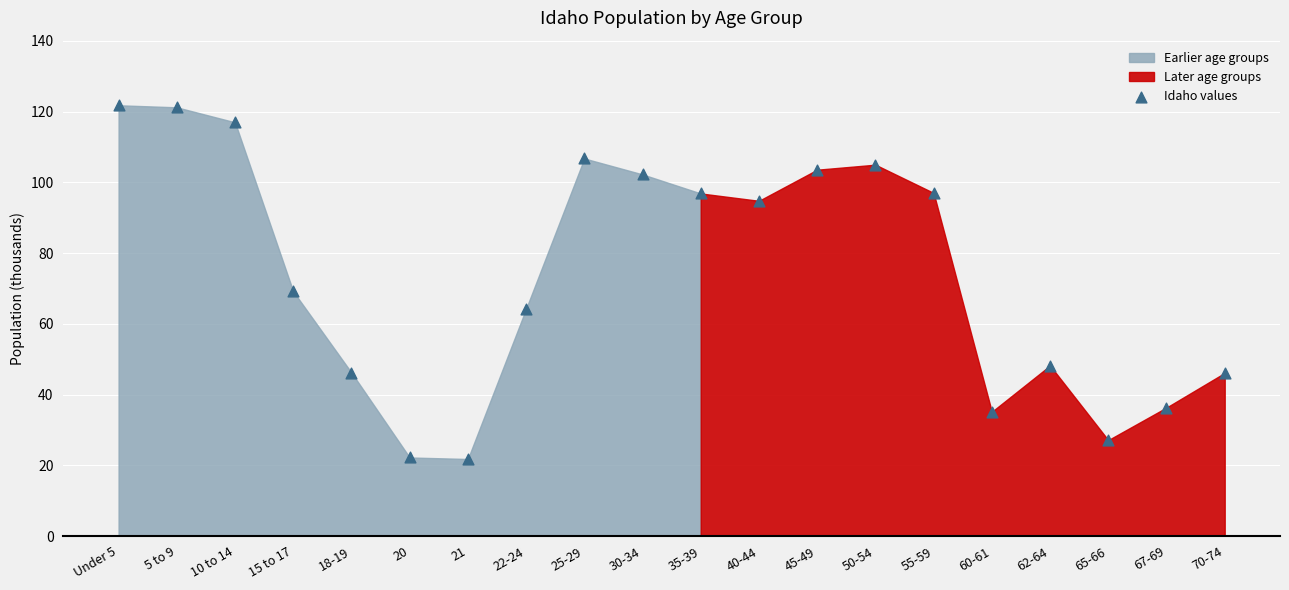

What is the range of Y values (max minus min)?

100.0